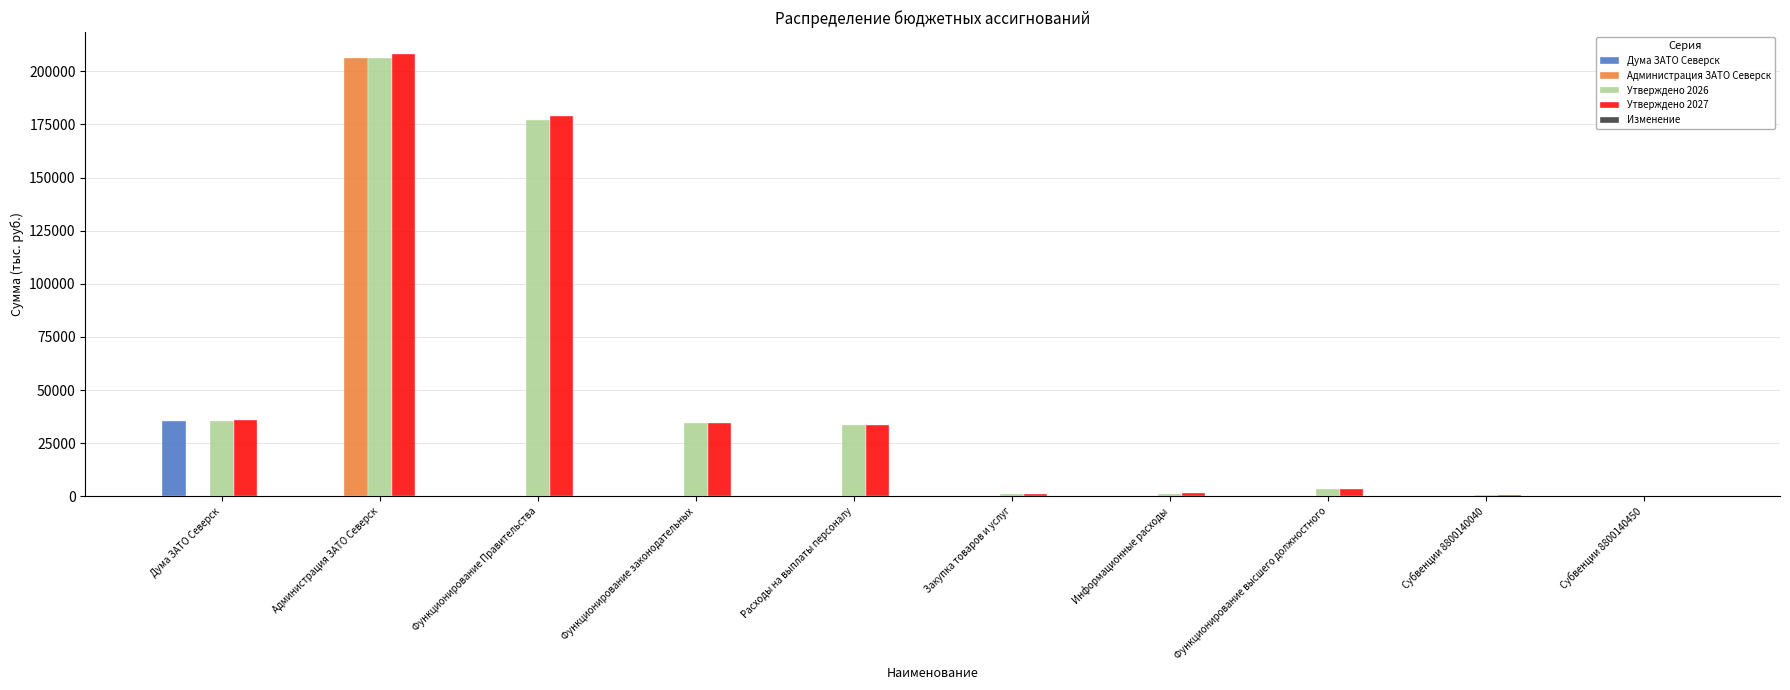

Is it true that Дума ЗАТО Северск equals 0.0 at Расходы на выплаты персоналу?

True